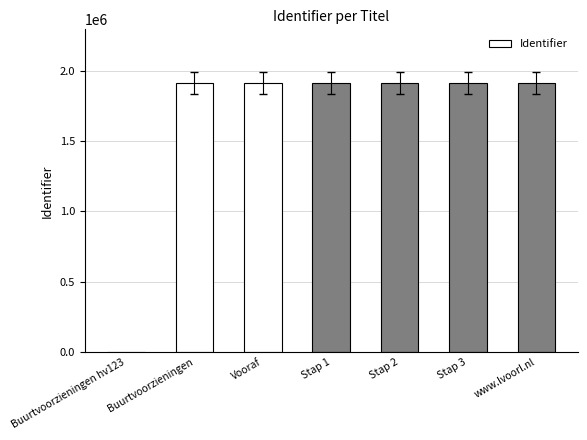

Which has a higher value, Vooraf or Buurtvoorzieningen hv123?

Vooraf